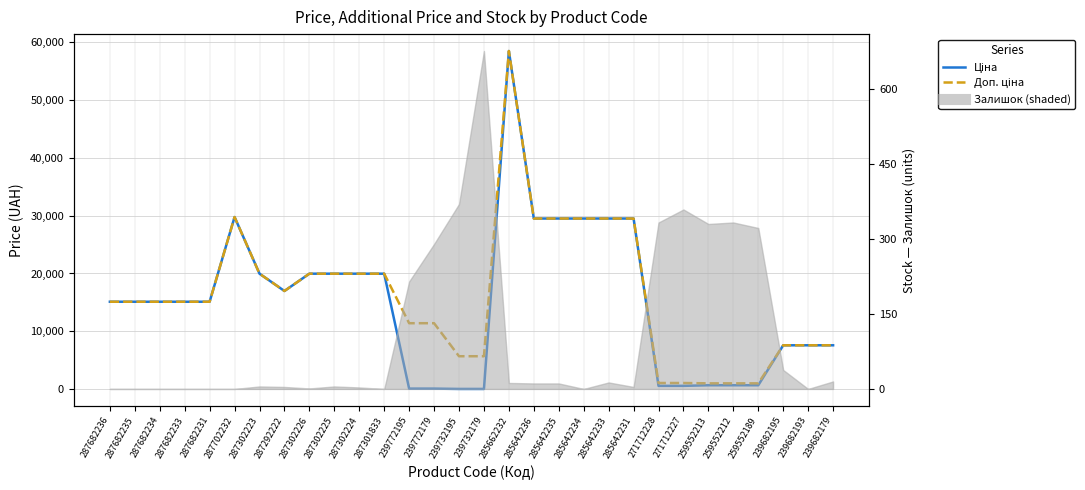

What is the minimum value for Ціна?

57.0